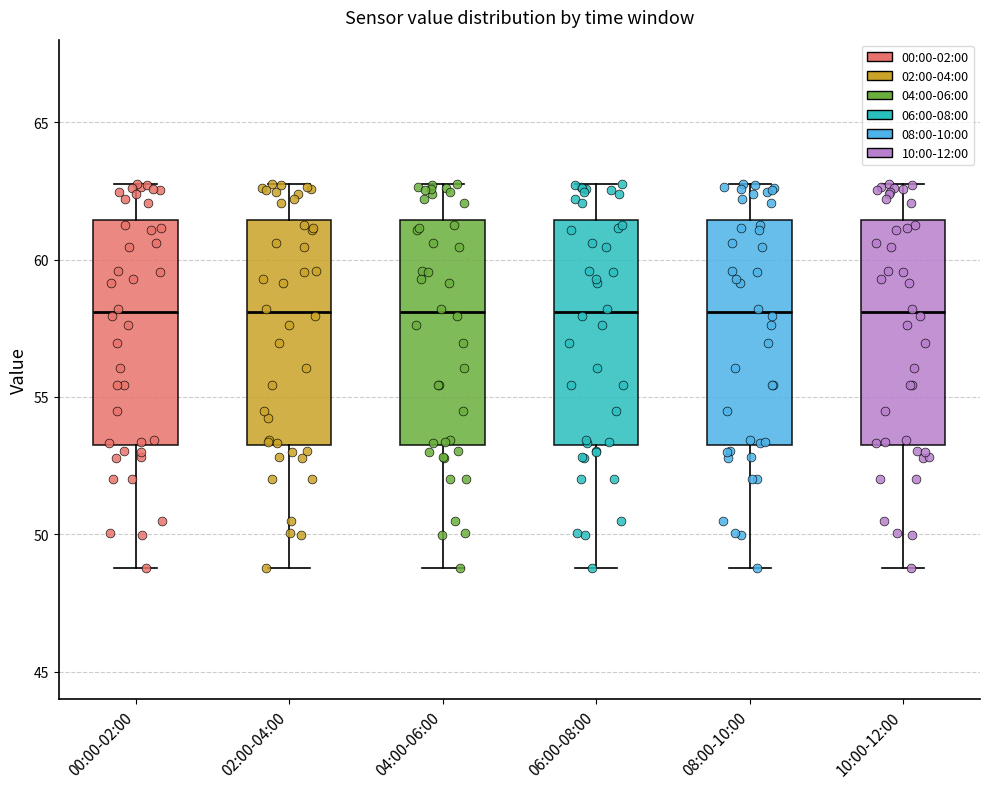

Reading left to right, transcribe this box plot: for each box, give where its median line is, the range the box spans, and where its two whiskers end, as read against the y-axis. The values are not printed on the chart, so give them approximately, as read against the axis.

00:00-02:00: median 58.0, box 53.5 to 61.5, whiskers 49.0 to 63.0
02:00-04:00: median 58.0, box 53.5 to 61.5, whiskers 49.0 to 63.0
04:00-06:00: median 58.0, box 53.5 to 61.5, whiskers 49.0 to 63.0
06:00-08:00: median 58.0, box 53.5 to 61.5, whiskers 49.0 to 63.0
08:00-10:00: median 58.0, box 53.5 to 61.5, whiskers 49.0 to 63.0
10:00-12:00: median 58.0, box 53.5 to 61.5, whiskers 49.0 to 63.0